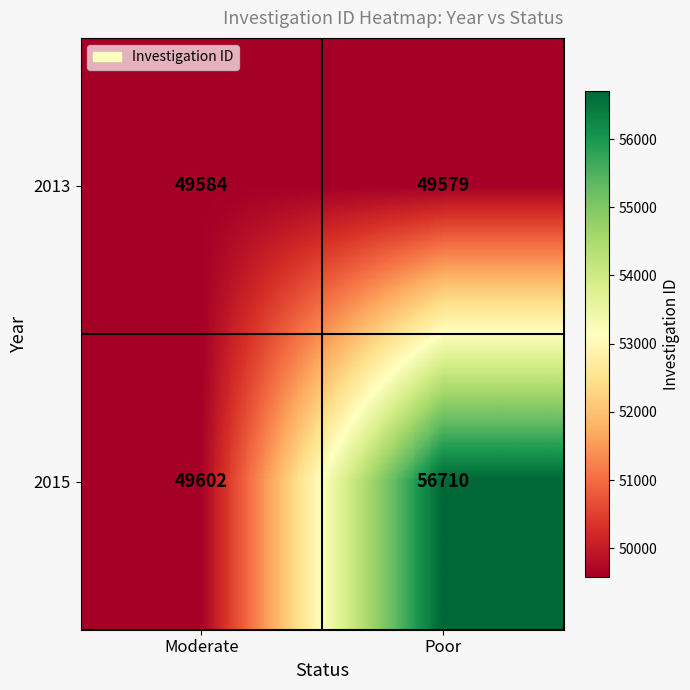

Between Moderate and Poor, which series saw the biggest shift?

2015